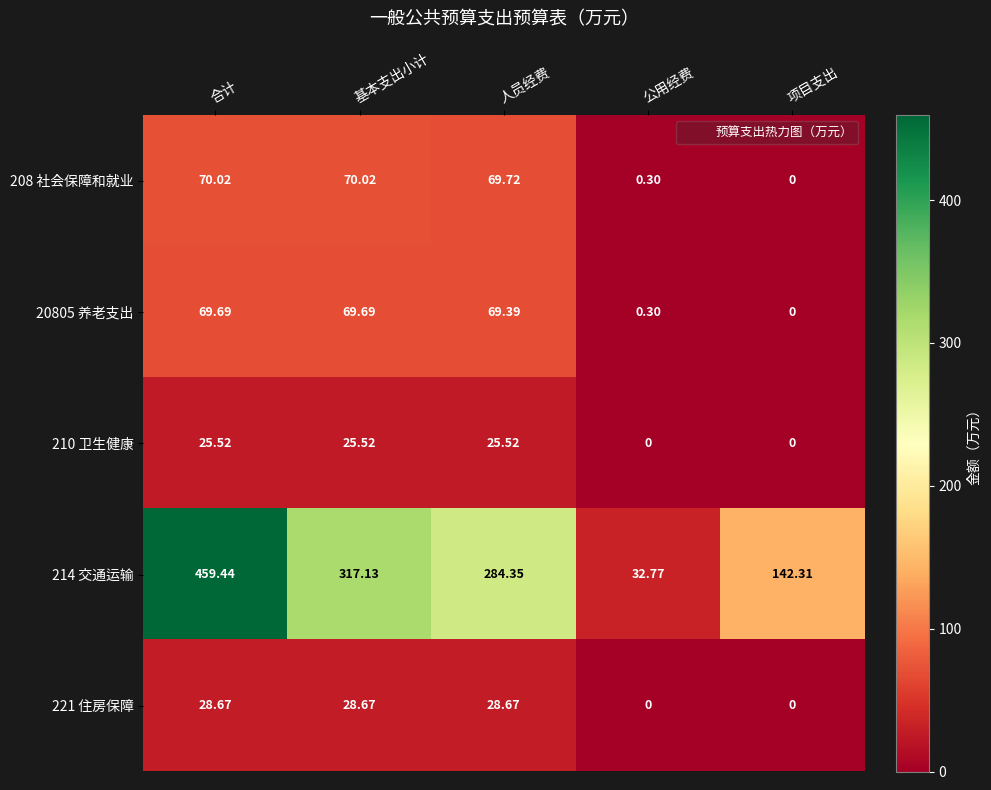

How many series are shown in this chart?

5